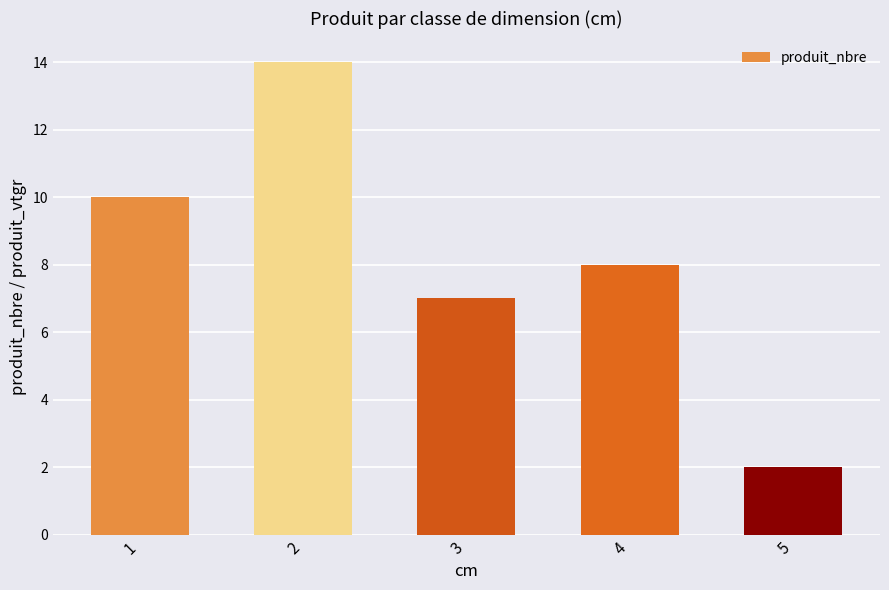

At which category does the chart reach its minimum across all series?

5